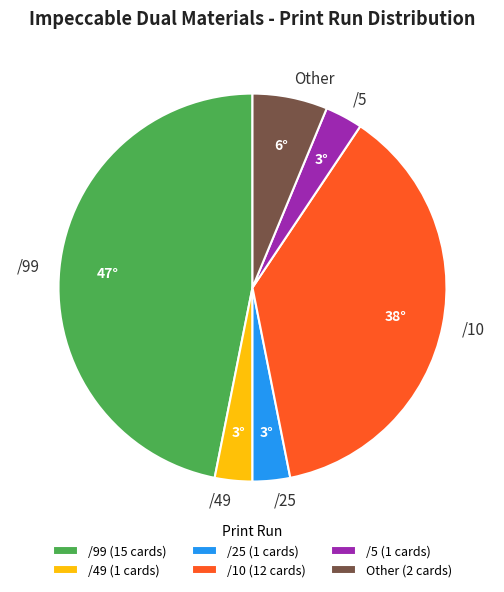

Is there any slice that represents more than half of the pie?

No